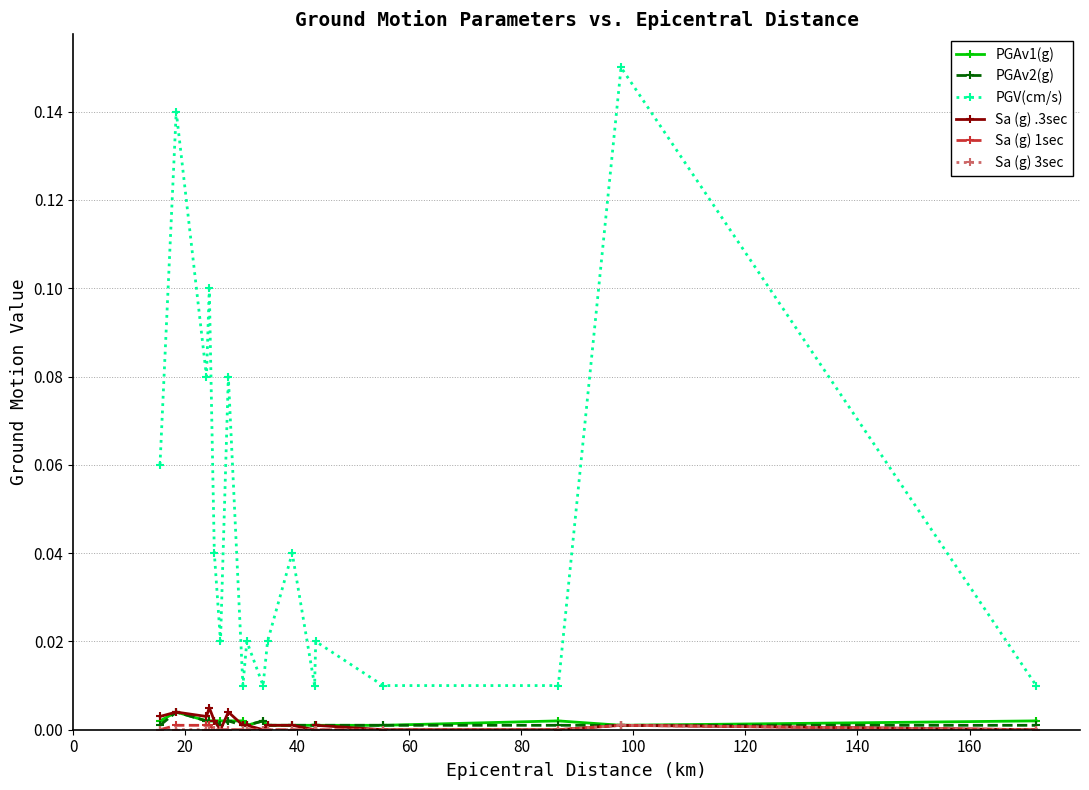

Which series has the largest range (max minus min)?

PGV(cm/s)